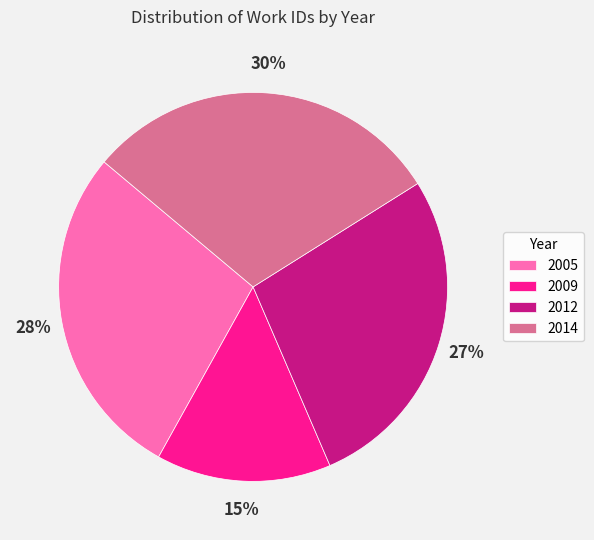

Between 2012 and 2005, which is larger?

2005